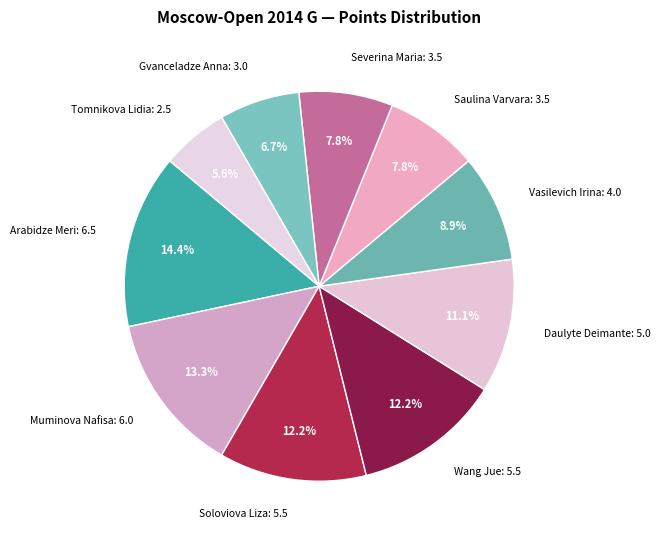

Count the number of slices in the pie.

10